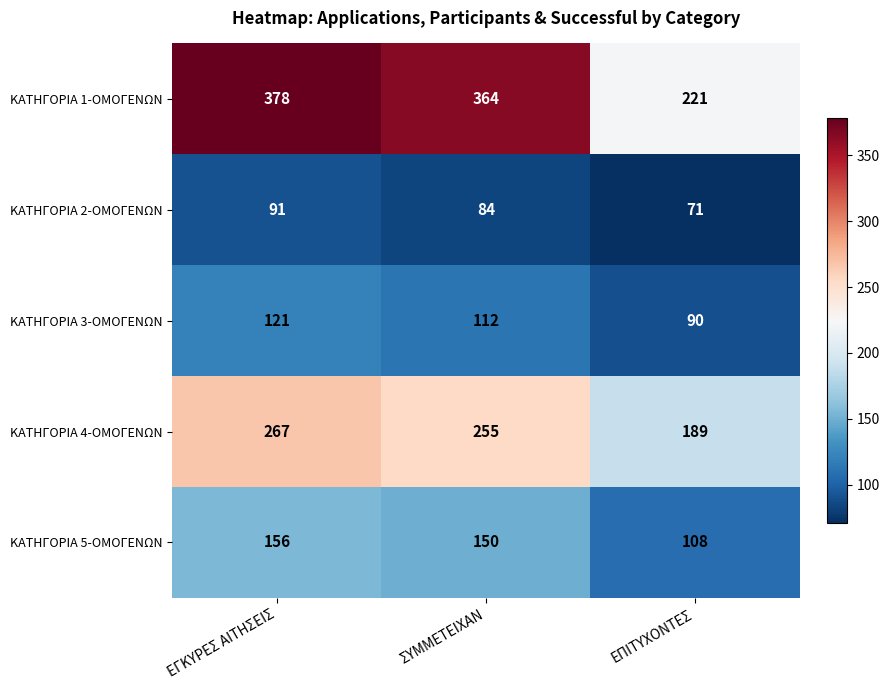

What is the maximum value shown in the chart?

378